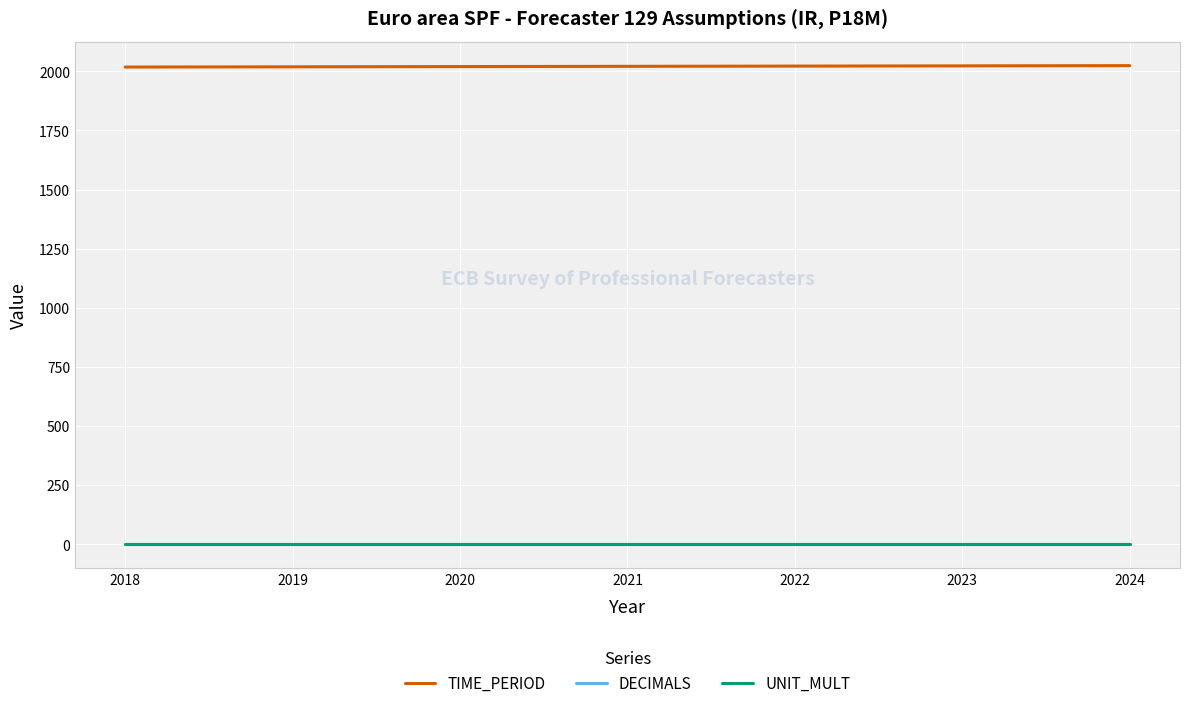

Is the value of TIME_PERIOD at 2022 greater than the value of UNIT_MULT at 2021?

Yes